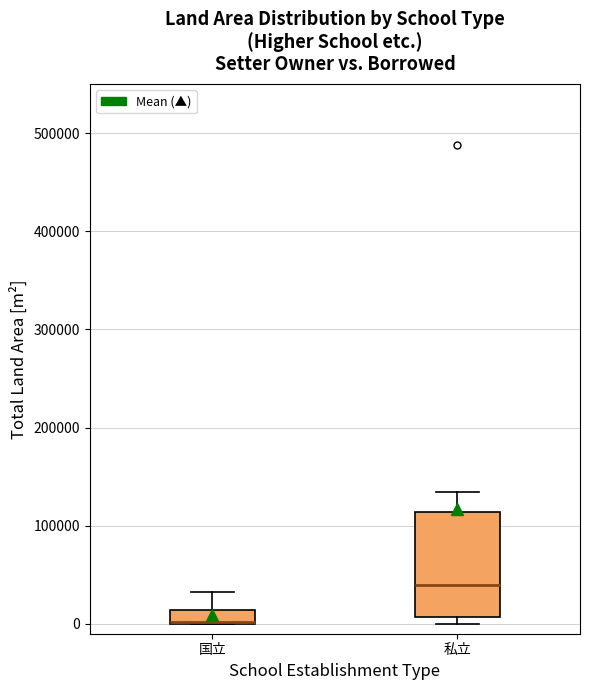

Where is the upper edge of the box for 国立 on the y-axis? The values are not printed on the chart, so give them approximately, as read against the axis.

10000